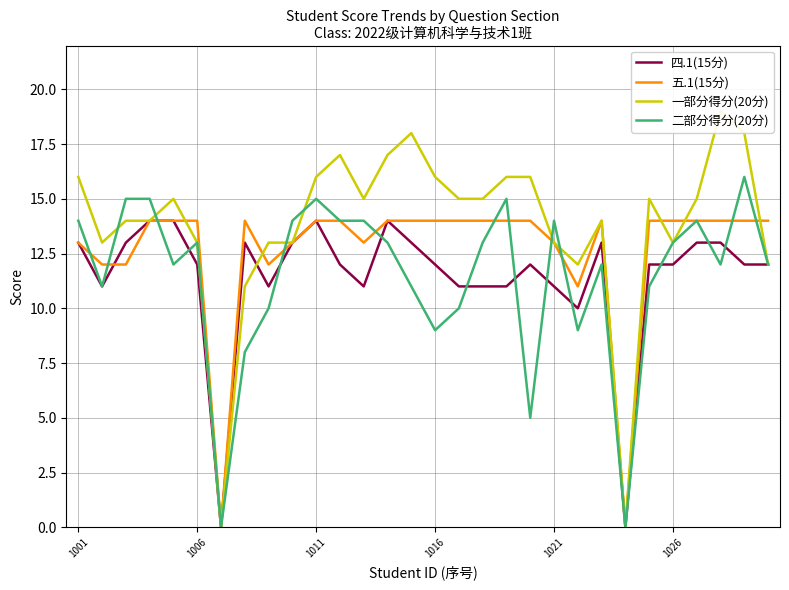

True or false: 五.1(15分) has a value of 19 at 1026.

False